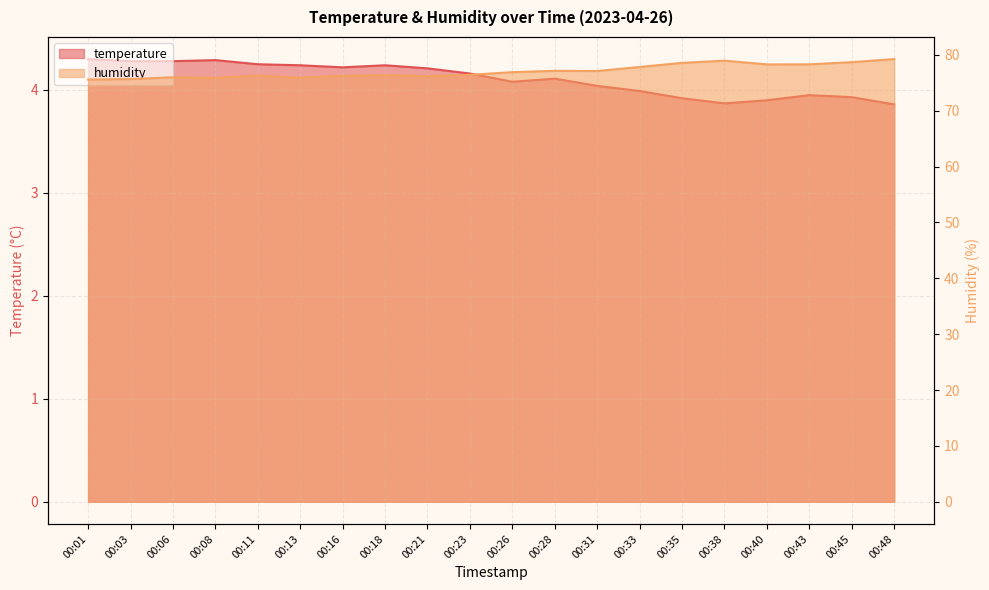

What is the total value across all series at 00:03?

79.9